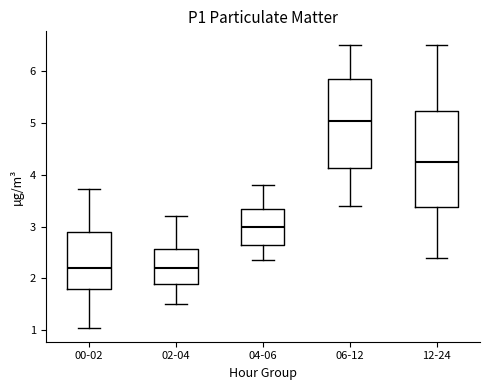

Where does the median line of the box for 02-04 sit on the y-axis? The values are not printed on the chart, so give them approximately, as read against the axis.

2.2